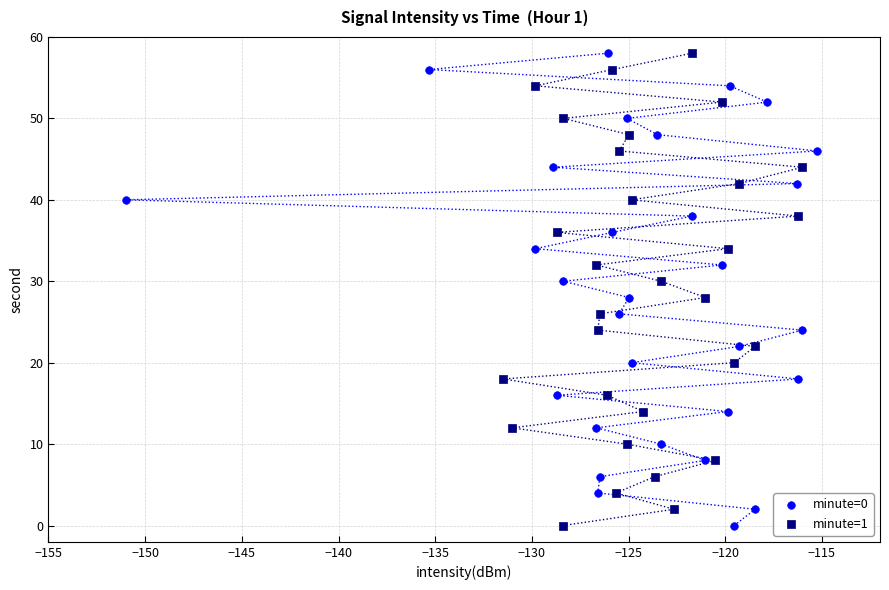

What are all the series names shown in the legend?

minute=0, minute=1